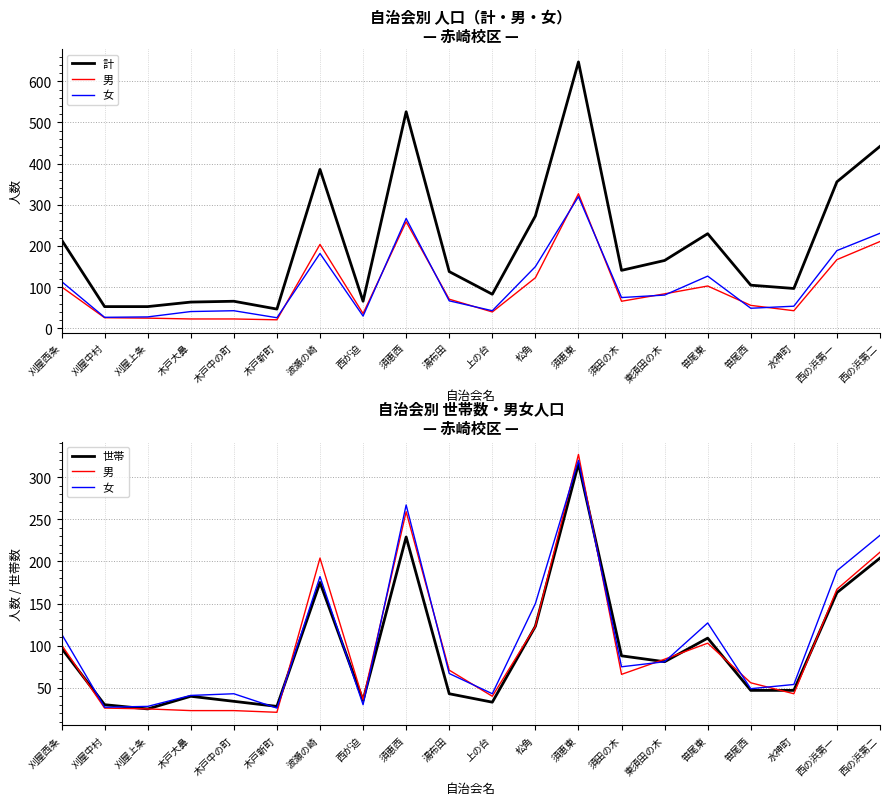

Reading left to right, what are all the values shown in this chart?

計: 215	53	53	64	66	47	386	66	526	138	83	273	647	141	165	230	105	97	356	442
男: 101	26	25	23	23	21	204	36	259	71	40	123	327	66	84	103	56	43	167	211
女: 114	27	28	41	43	26	182	30	267	67	43	150	320	75	81	127	49	54	189	231
世帯: 97	30	25	40	34	28	175	35	229	43	33	123	316	88	81	109	47	47	163	204